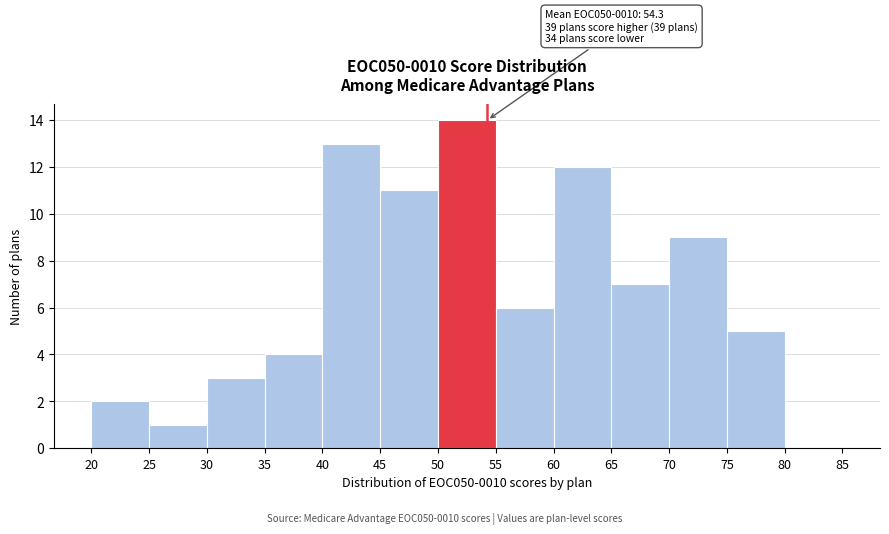

Which range on the x-axis has the tallest bar?

50 to 55